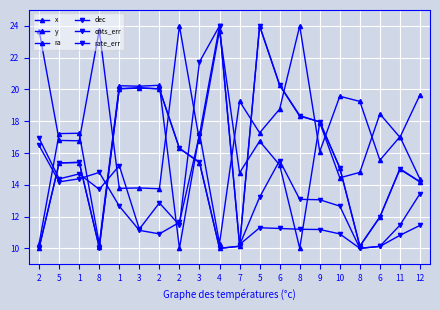

Reading left to right, transcribe all the data shown in this chart.

x: 10.3	17.2	17.2	10.3	20.2	20.2	20.3	10.0	17.2	10.3	19.3	17.3	18.8	24.0	16.1	19.6	19.2	15.5	17.0	14.4
y: 10.0	15.4	15.4	10.1	20.1	20.1	20.0	16.3	15.4	10.0	10.1	24.0	20.3	18.4	18.0	15.1	10.1	12.0	15.0	14.2
ra: 23.7	16.8	16.8	23.7	13.8	13.8	13.8	24.0	16.8	23.7	14.8	16.7	15.2	10.0	17.9	14.4	14.8	18.5	17.0	19.7
dec: 10.0	15.4	15.4	10.0	20.0	20.1	20.0	16.3	15.4	10.0	10.1	24.0	20.3	18.3	18.0	15.1	10.1	12.0	15.0	14.2
cnts_err: 16.5	14.2	14.4	14.8	12.7	11.1	10.9	11.6	17.1	24.0	10.2	11.3	11.2	11.2	11.2	10.9	10.0	10.1	10.8	11.4
rate_err: 16.9	14.4	14.7	13.7	15.2	11.2	12.9	11.5	21.7	24.0	10.2	13.2	15.5	13.1	13.1	12.7	10.0	10.1	11.5	13.4